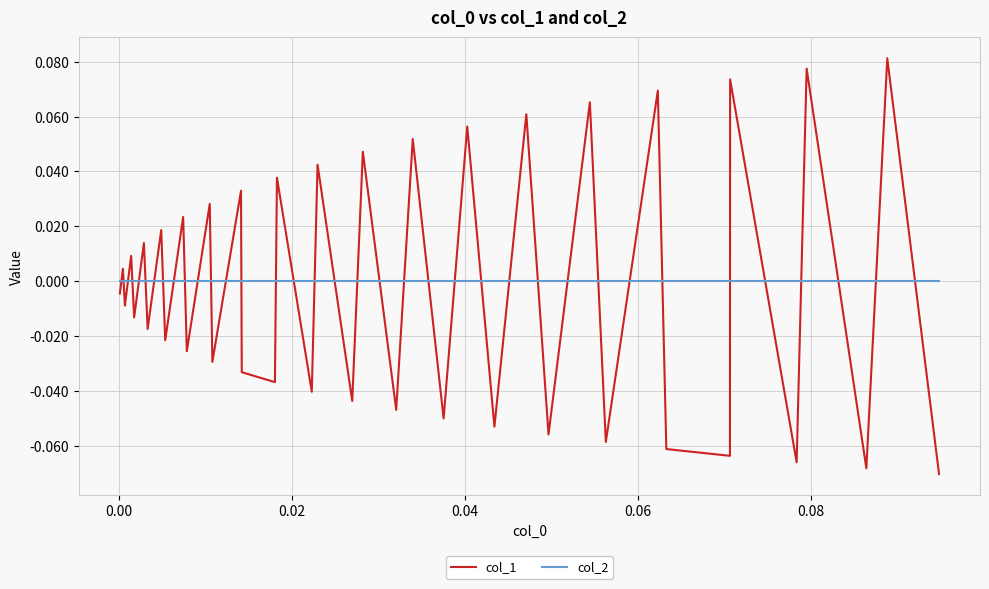

Which series ends up on top after the final intersection of col_2 and col_1?

col_2